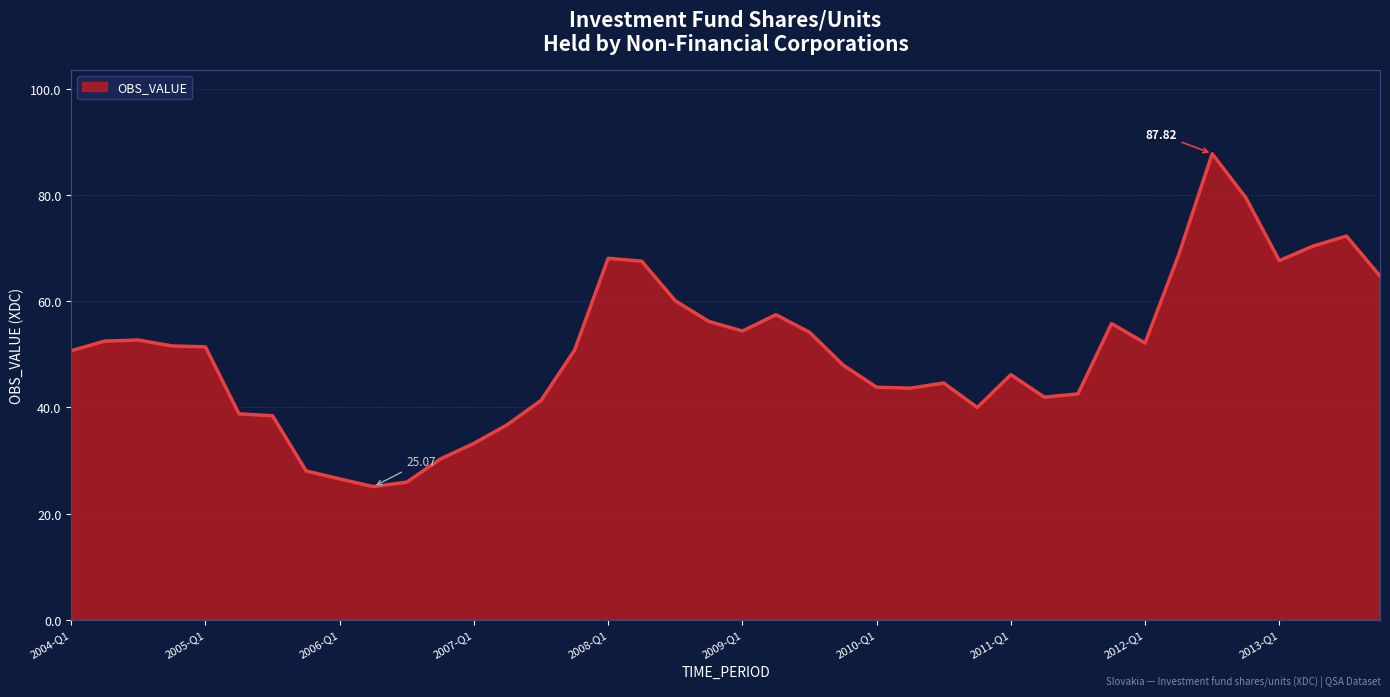

What is the difference between the maximum and minimum values?

62.8